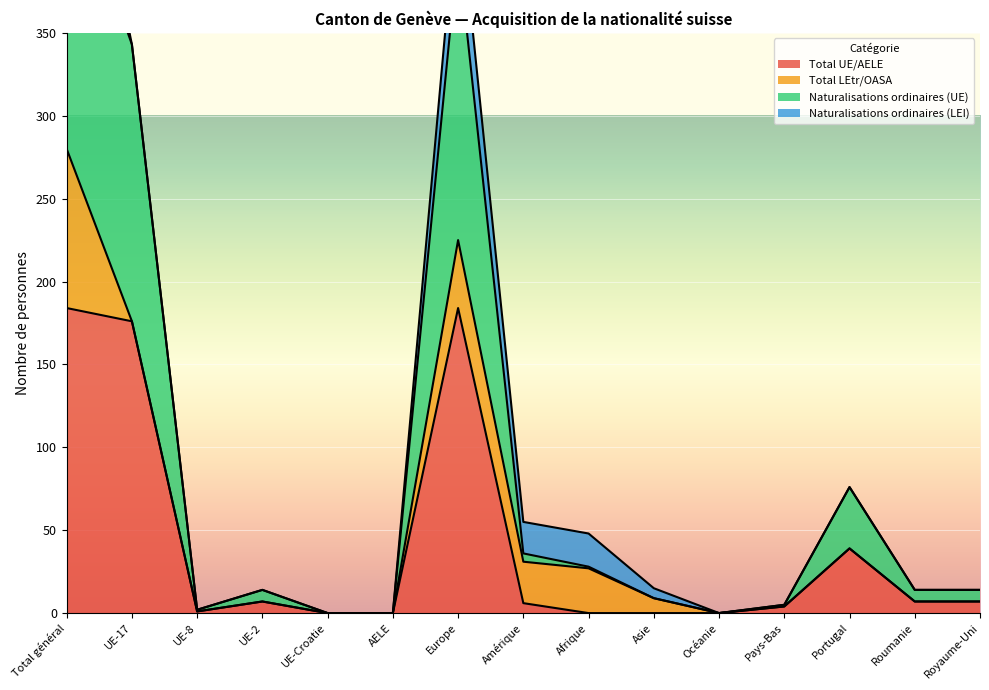

Is it true that Total UE/AELE equals 0 at AELE?

True